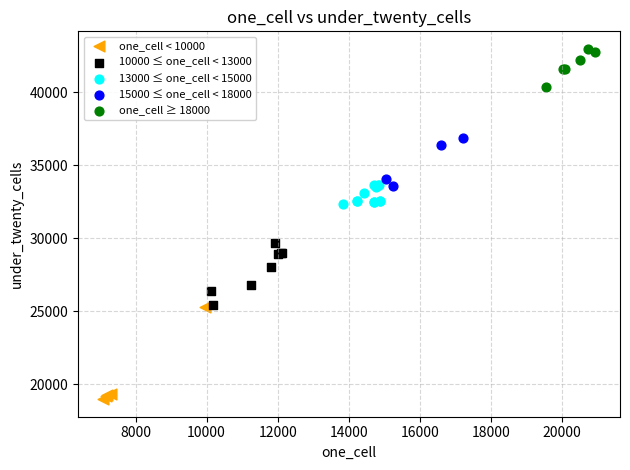

Which series reaches the minimum Y coordinate?

one_cell < 10000